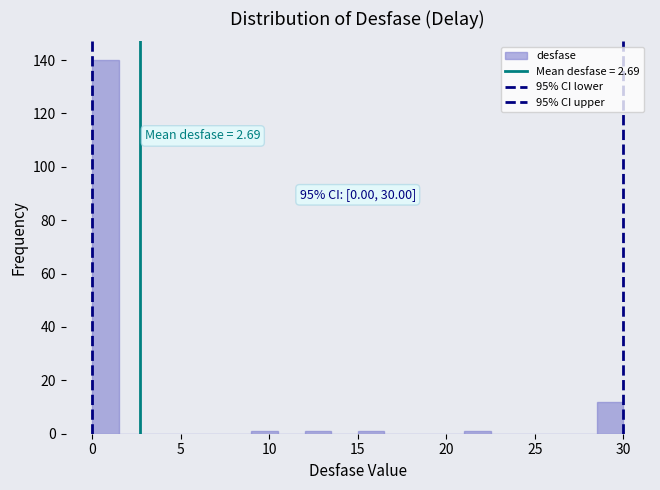

Around what value on the x-axis is the tallest bar? Give the approximate position of its centre, as read against the axis.

1.0